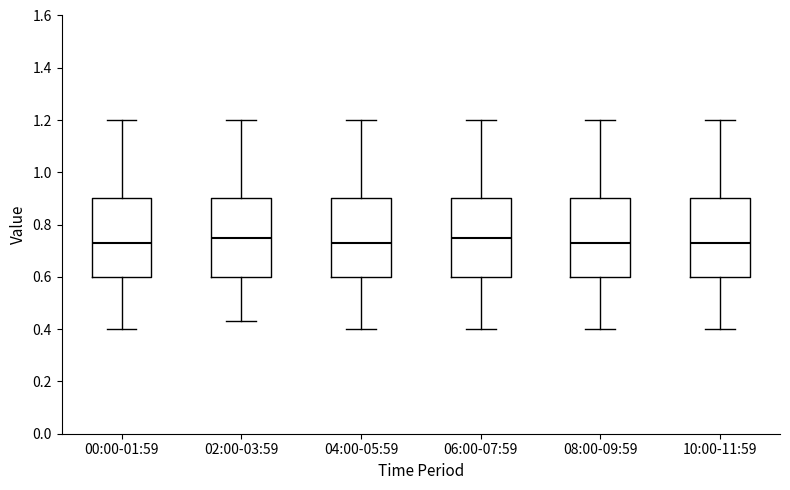

Where is the lower edge of the box for 08:00-09:59 on the y-axis? The values are not printed on the chart, so give them approximately, as read against the axis.

0.60